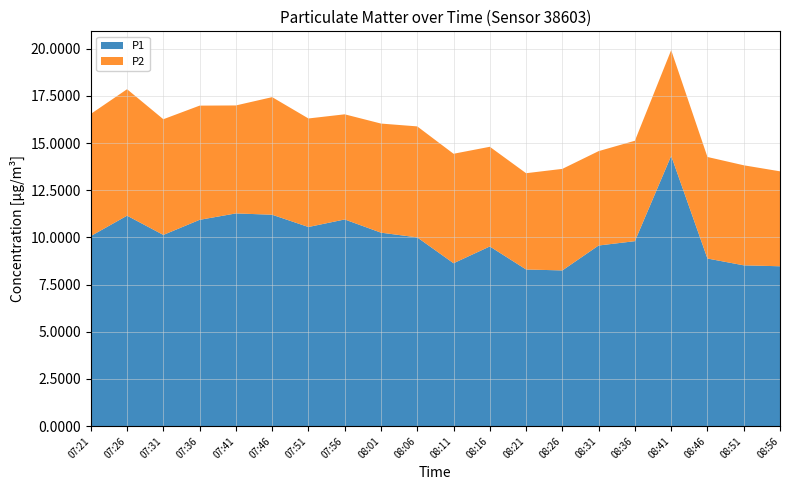

Reading left to right, extract all data points from this chart.

P1: 10.1	11.2	10.1	10.9	11.3	11.2	10.6	10.9	10.2	10.0	8.6	9.5	8.3	8.2	9.6	9.8	14.3	8.9	8.5	8.5
P2: 6.5	6.7	6.1	6.0	5.7	6.2	5.8	5.6	5.8	5.9	5.8	5.3	5.1	5.4	5.0	5.3	5.6	5.4	5.3	5.0